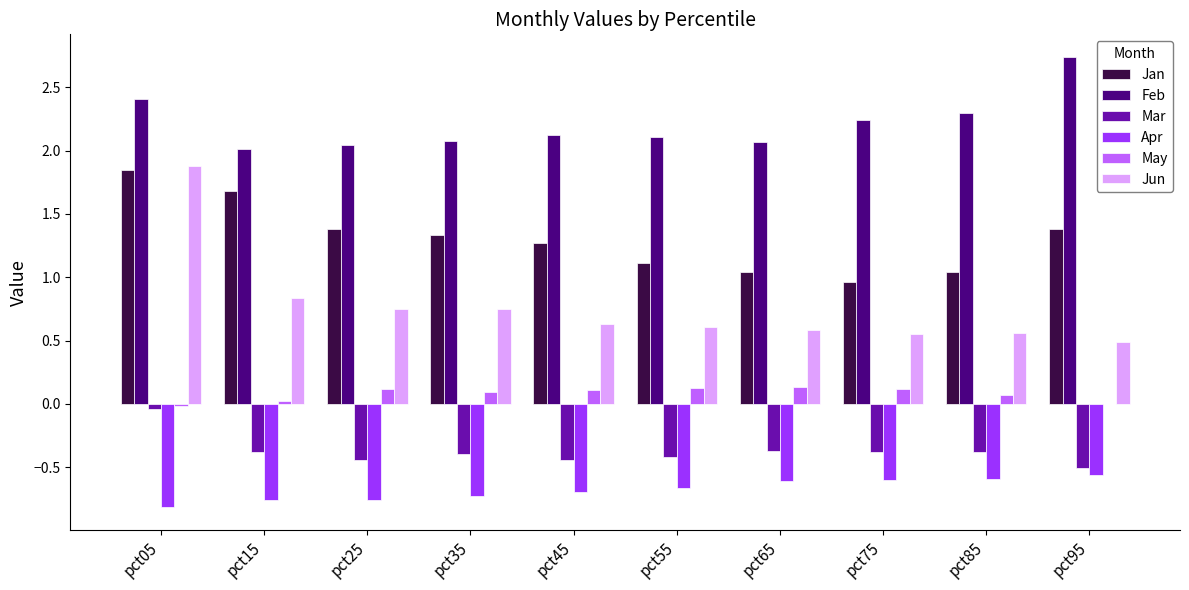

At which category does the chart reach its peak across all series?

pct95